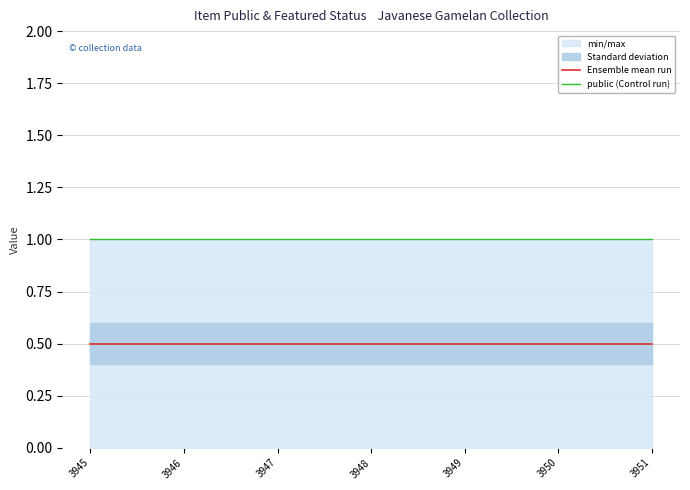

What is the greatest value displayed?

1.0